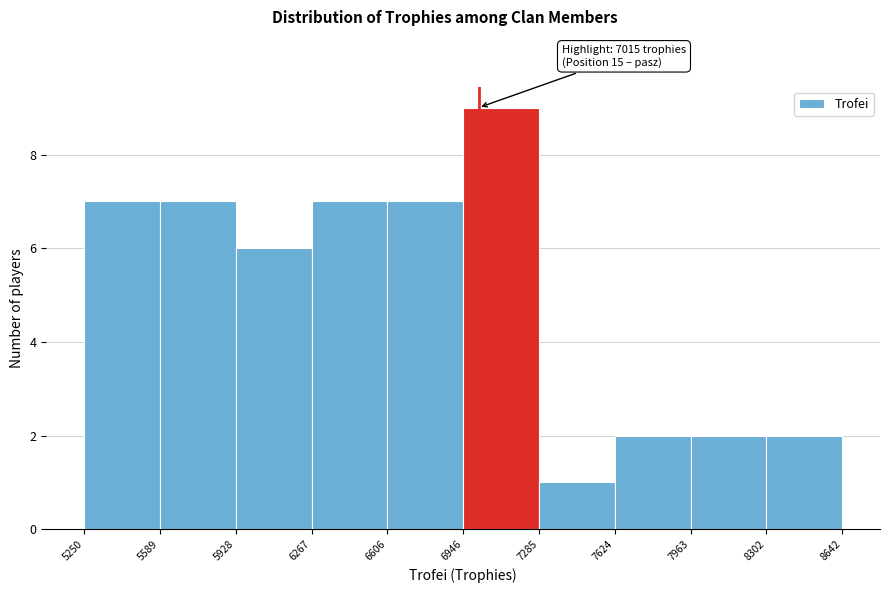

Over which range of the x-axis is the bar tallest?

6946 to 7285